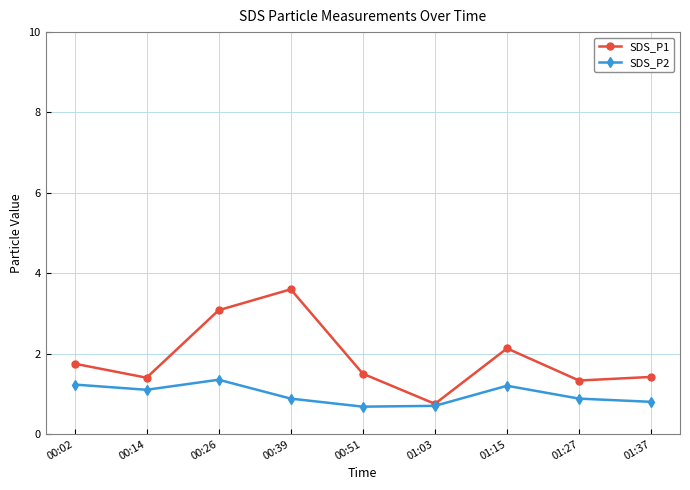

True or false: SDS_P2 has more than 0 points higher than both neighbors.

True